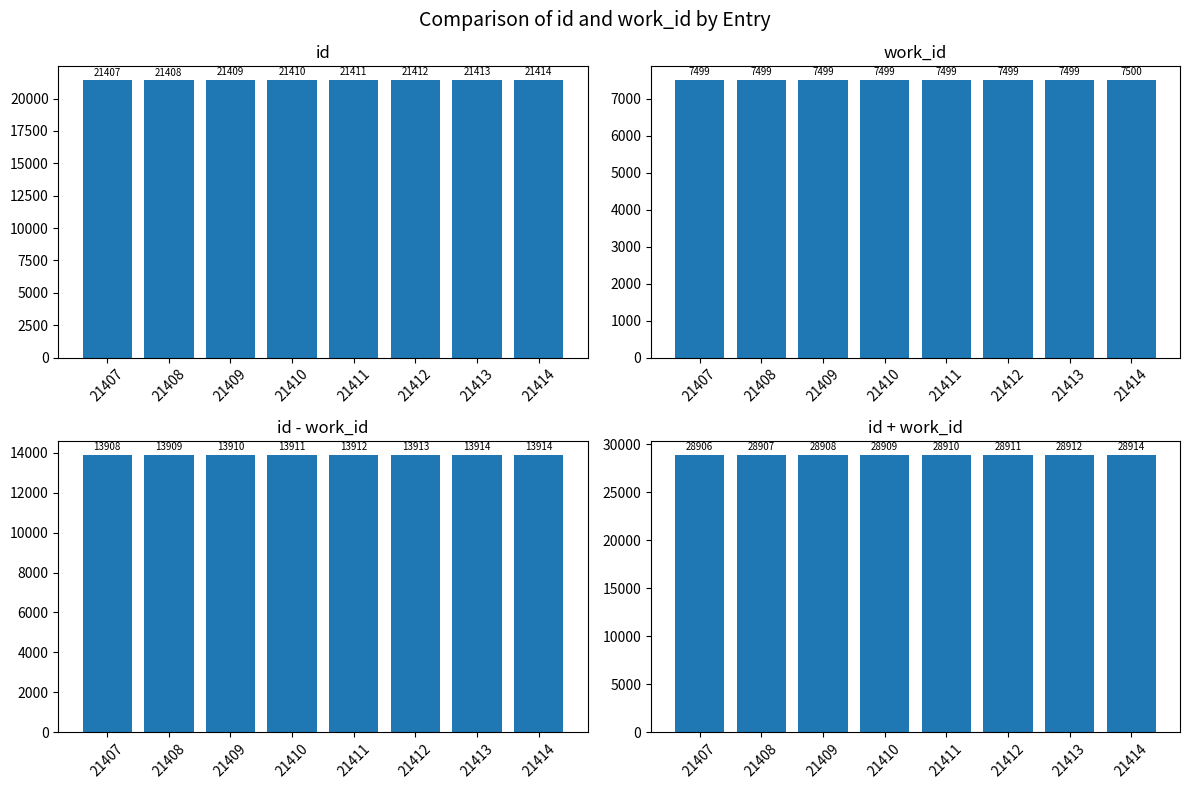

What is the lowest value of the work_id series?

7499